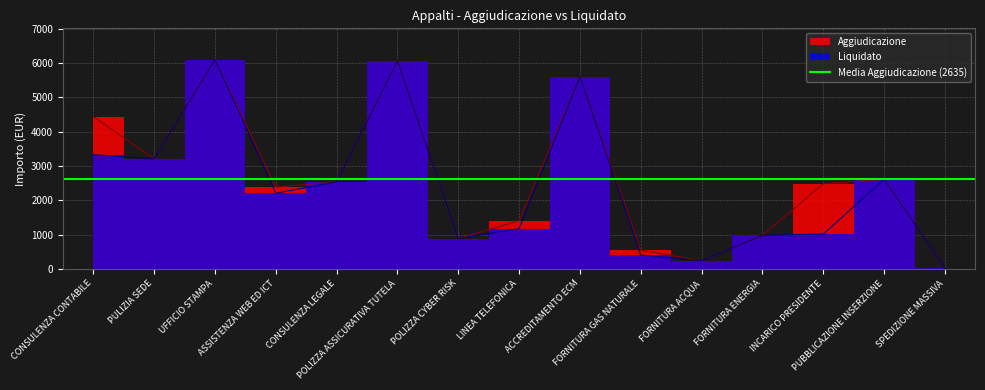

The Aggiudicazione series shows 6952.1 at CONSULENZA CONTABILE. True or false?

False